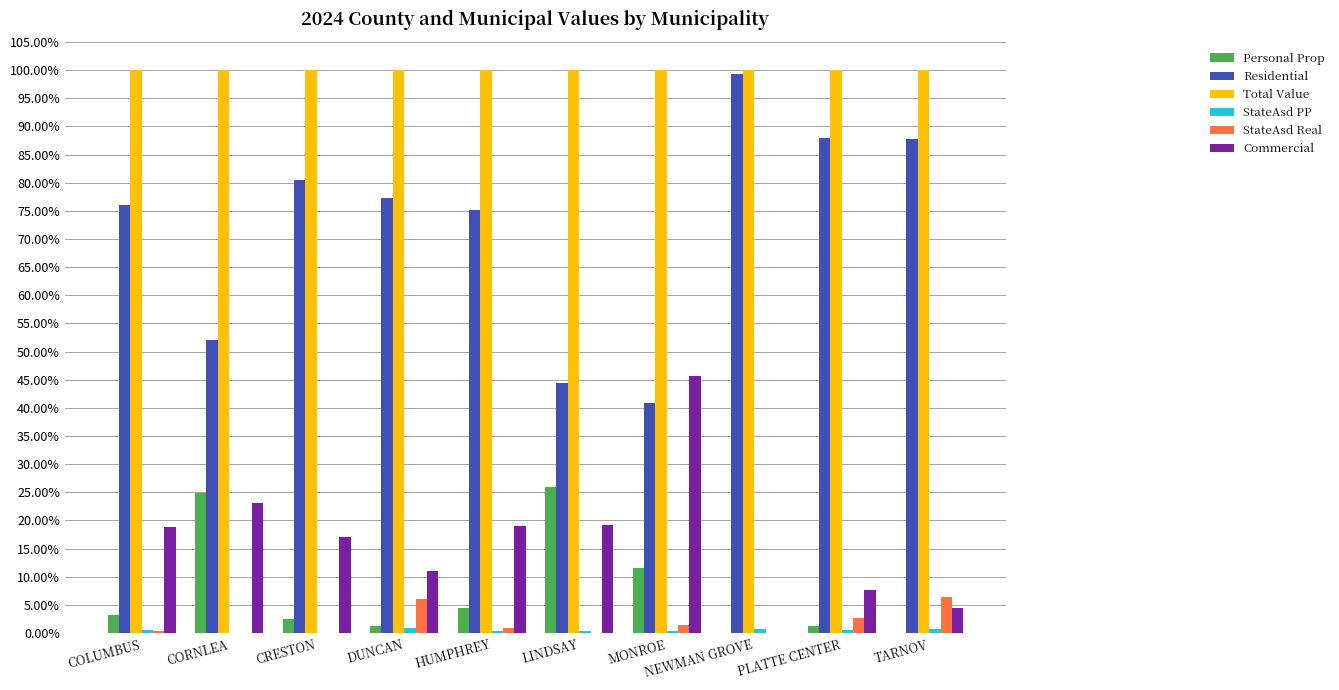

Are the bars horizontal?

No